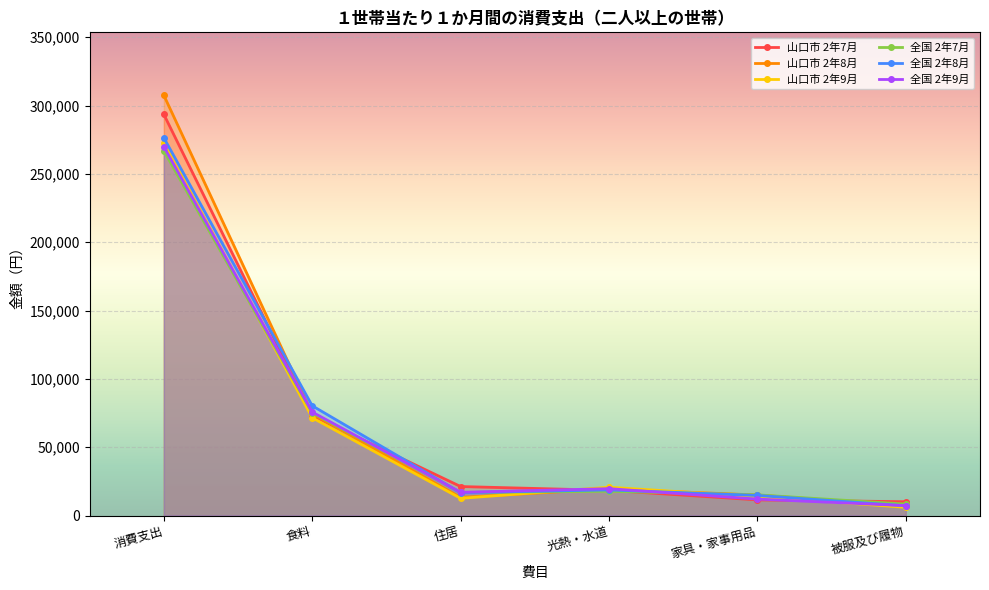

The value of 山口市 2年8月 at 食料 is 117086. True or false?

False